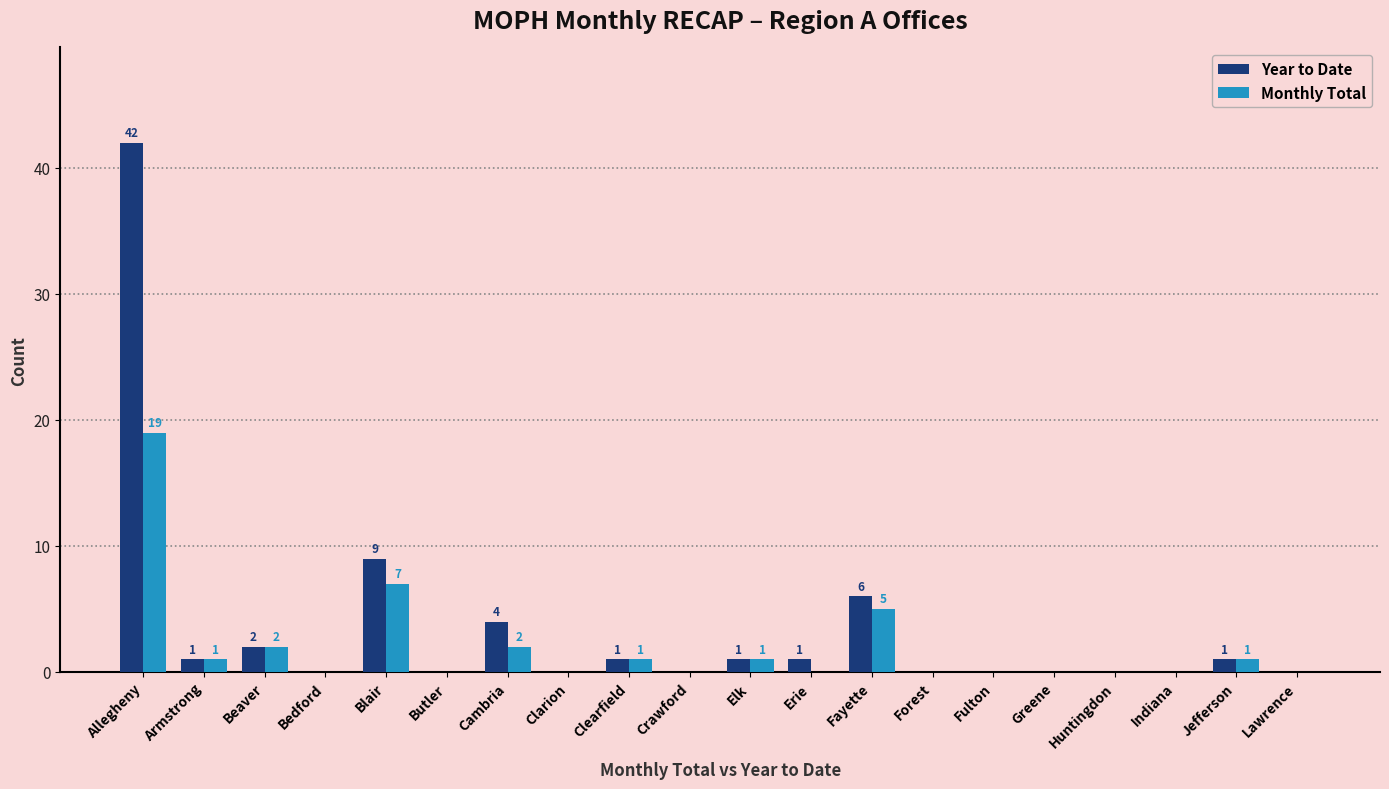

How many categories are shown in the chart?

20